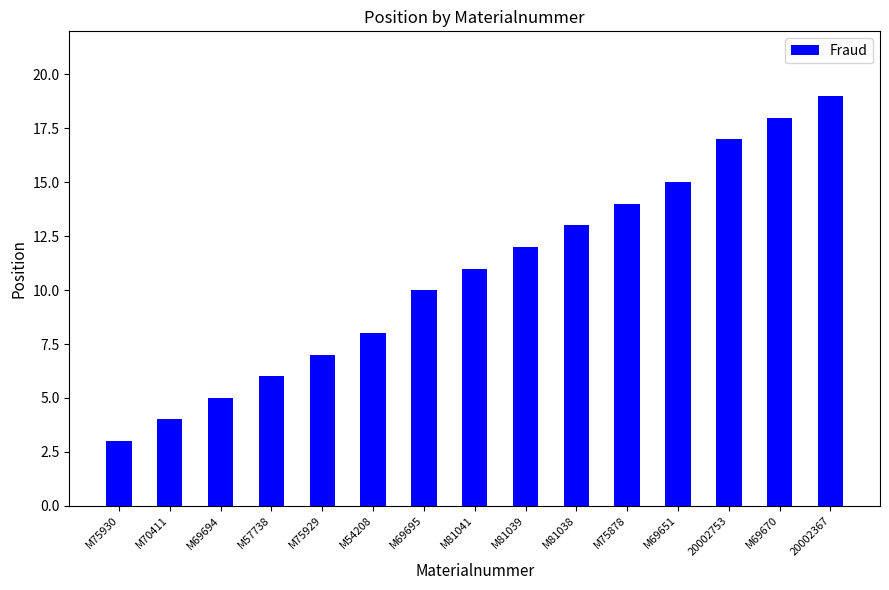

True or false: the data shows 13 at M81038.

True